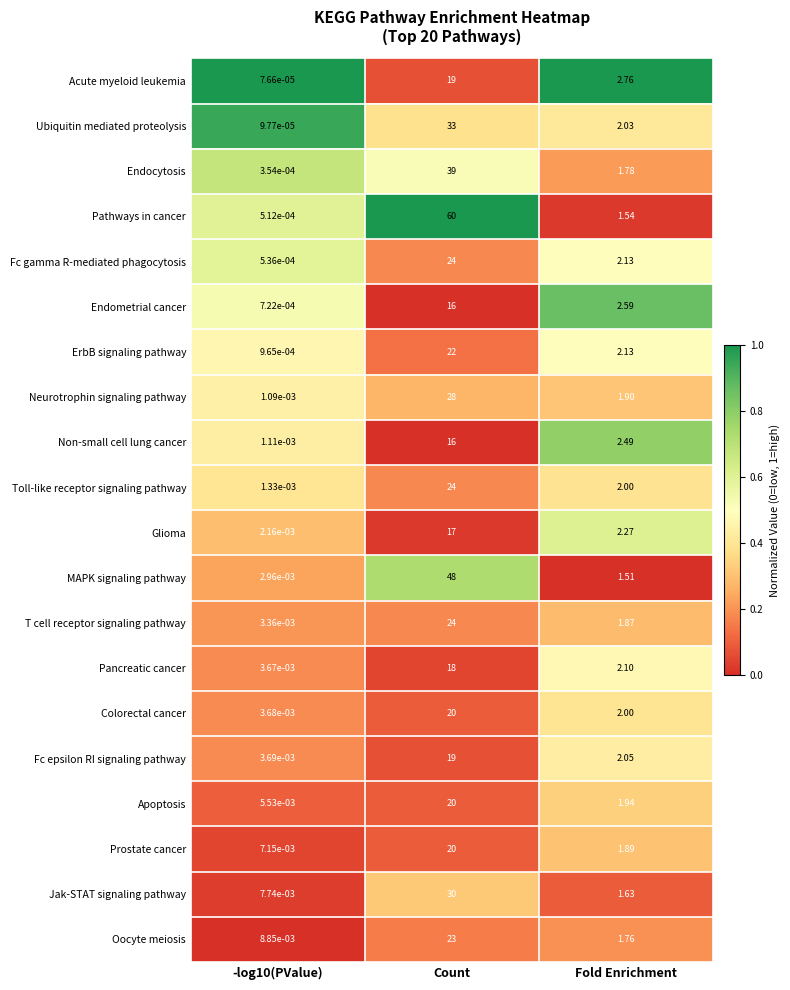

Which series has the largest range (max minus min)?

Pathways in cancer